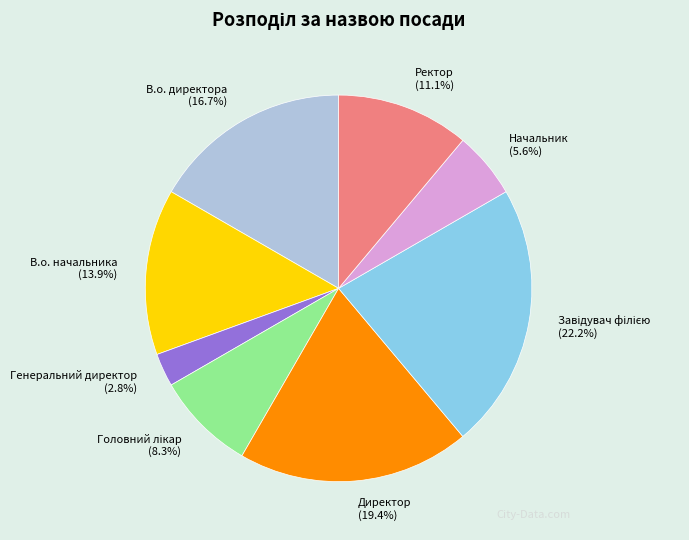

Which has a higher value, В.о. начальника or Начальник?

В.о. начальника